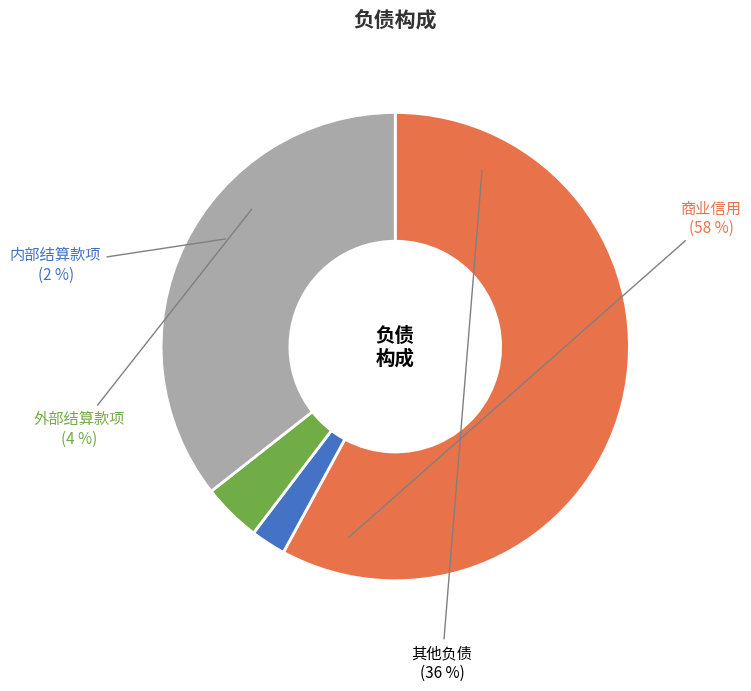

What is the smallest slice in the pie chart?

内部结算款项